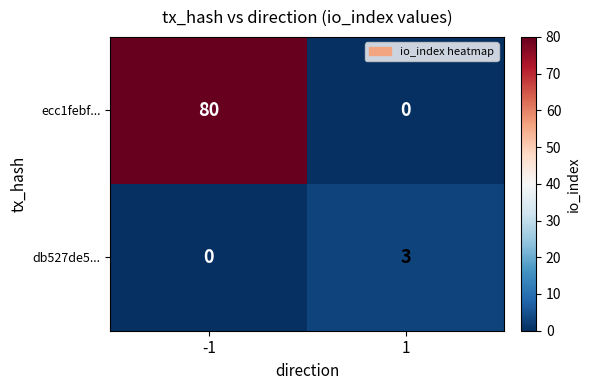

The value of ecc1febf... at -1 is 80. True or false?

True